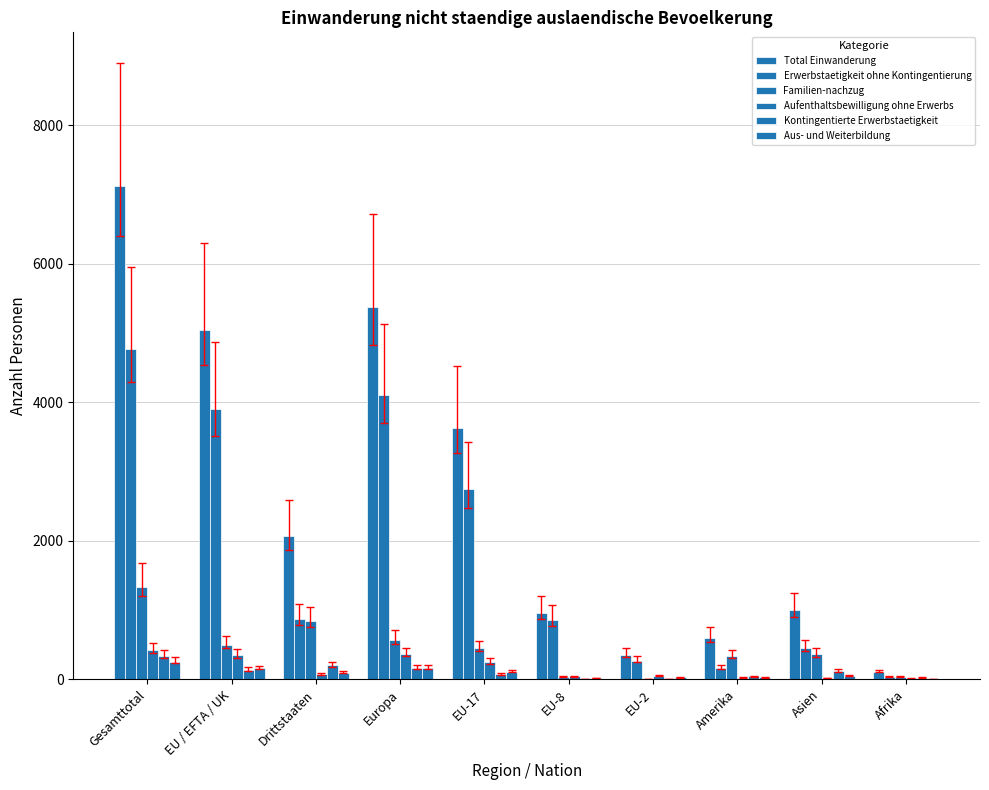

What is the sum of the Total Einwanderung values at EU / EFTA / UK and EU-2?

5400